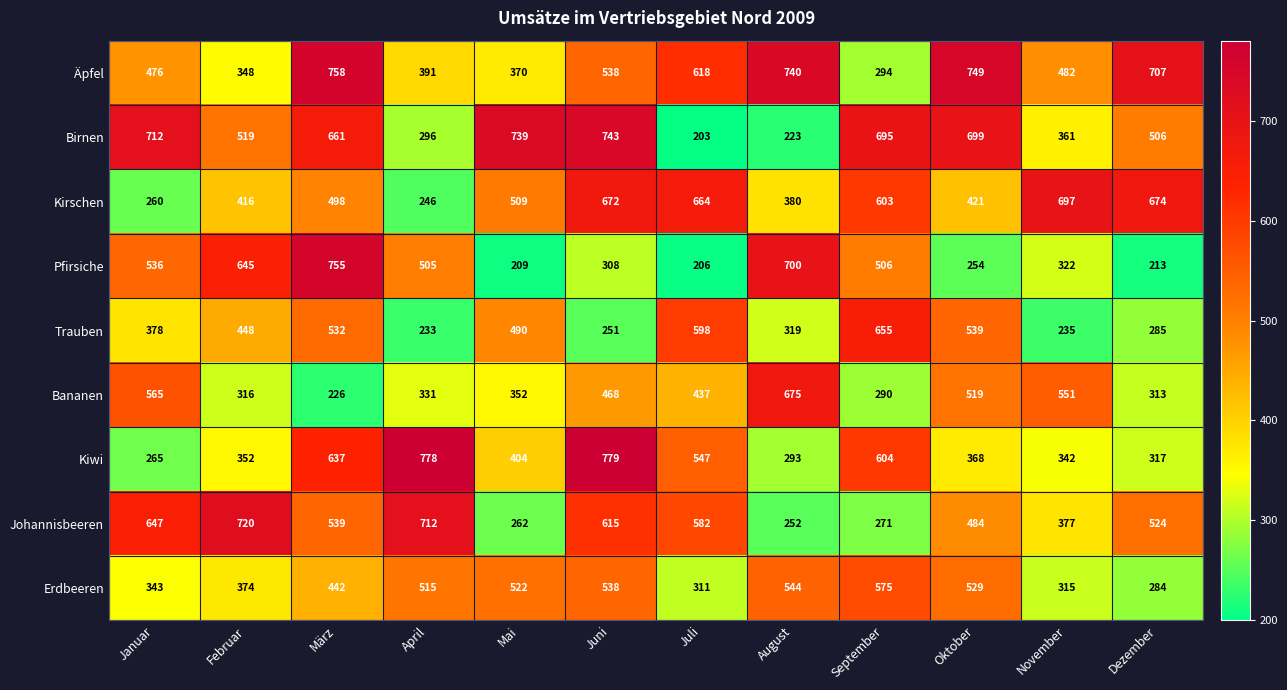

What is the average value of the Kiwi series?

474